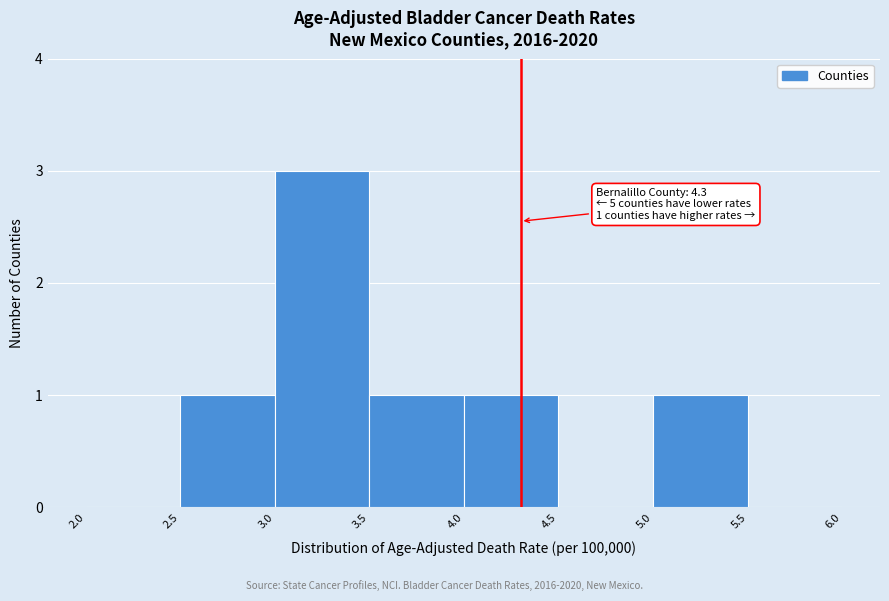

Which range on the x-axis has the tallest bar?

3.0 to 3.5